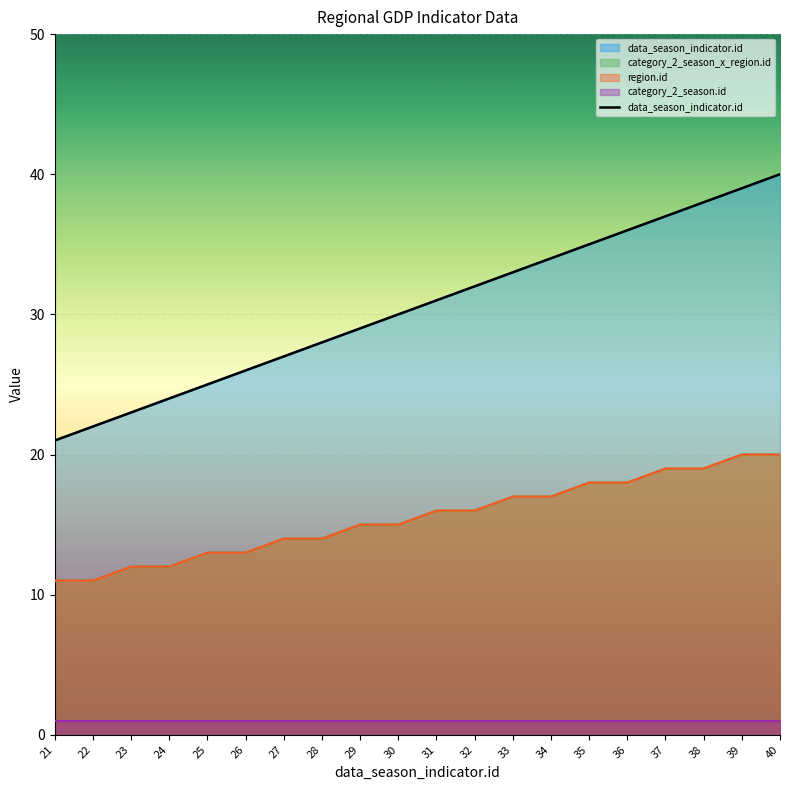

What is the change in value from 31 to 38?

+7